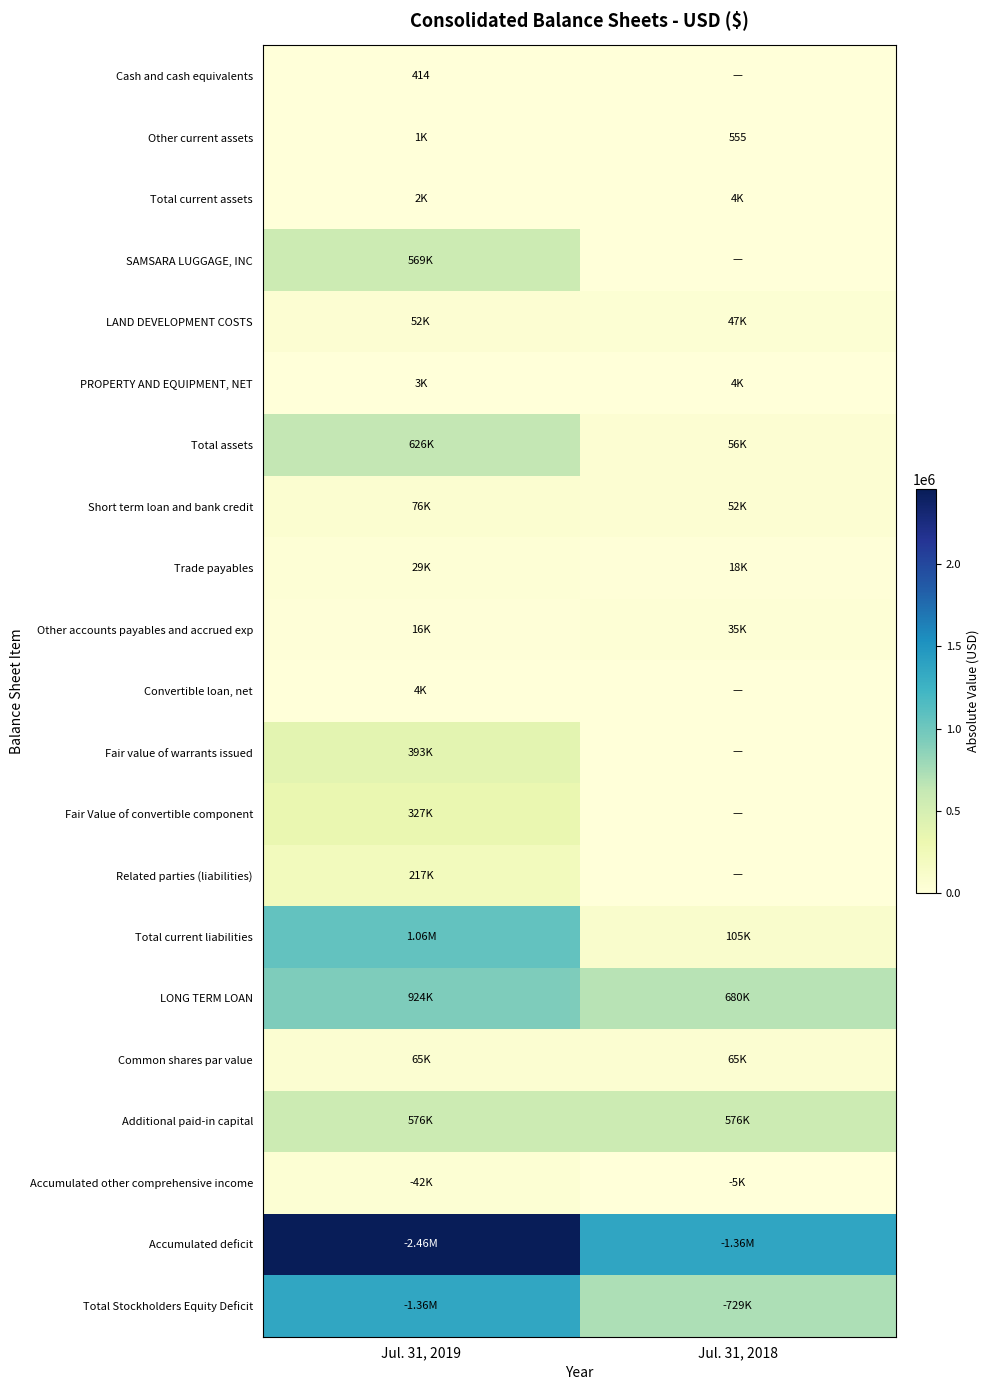

What is the difference between the Other accounts payables and accrued exp values at Jul. 31, 2018 and Jul. 31, 2019?

18979